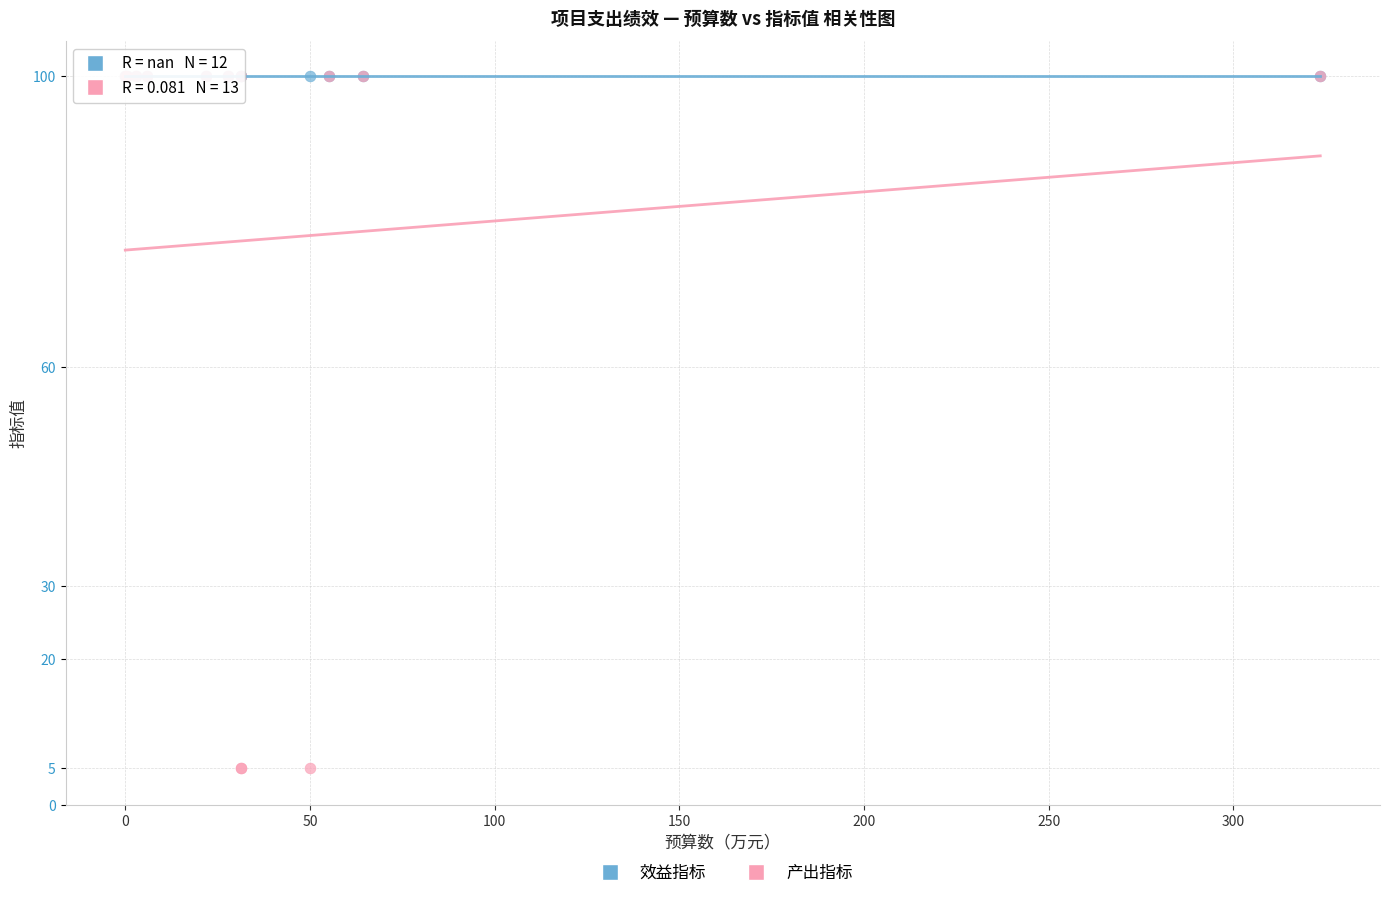

Which series reaches the minimum Y coordinate?

产出指标